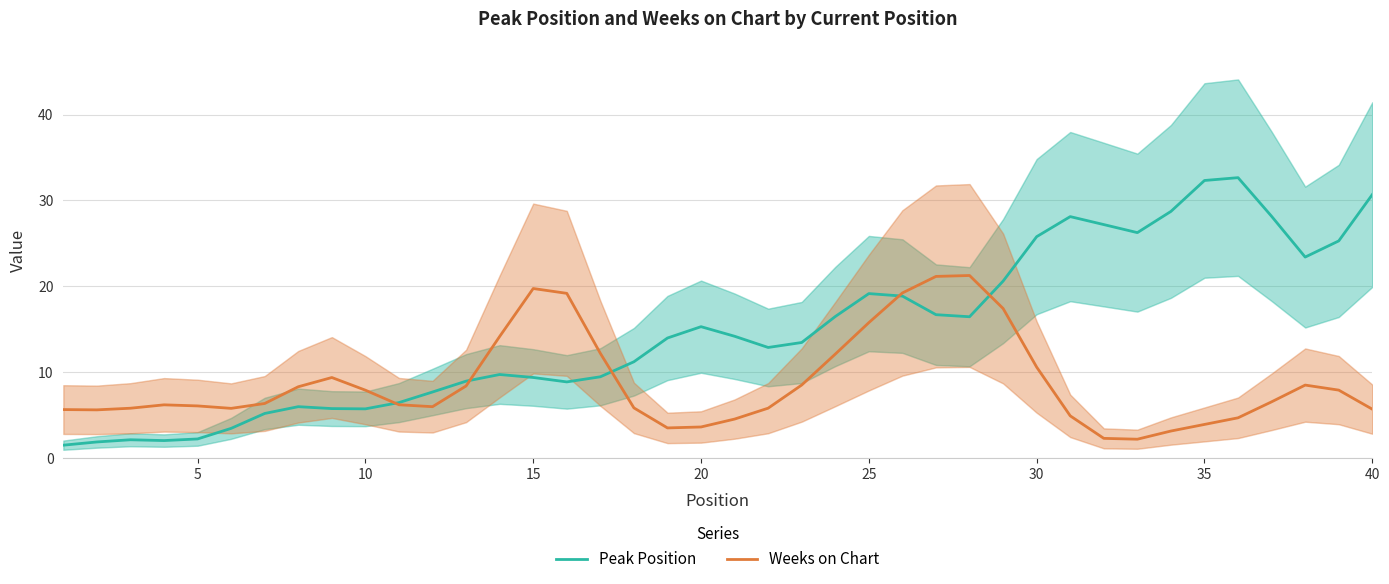

What is the maximum value for Peak Position?

32.7